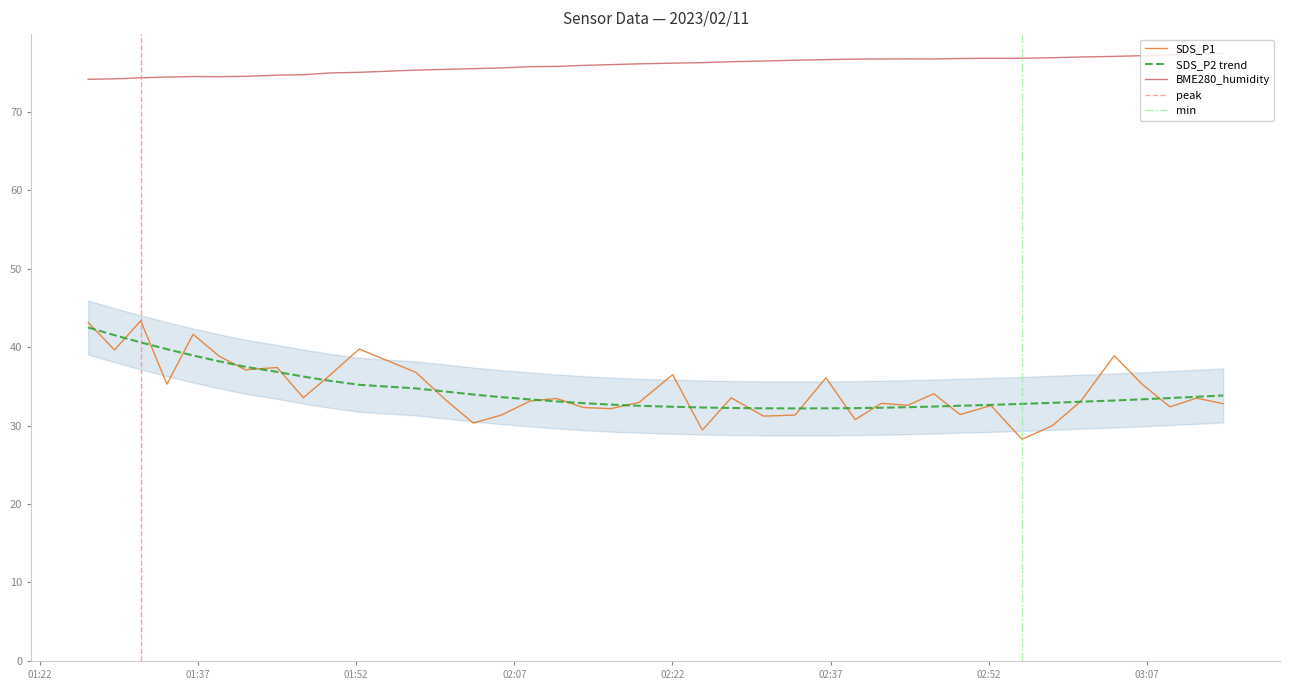

True or false: BME280_humidity and SDS_P1 intersect in this chart.

False